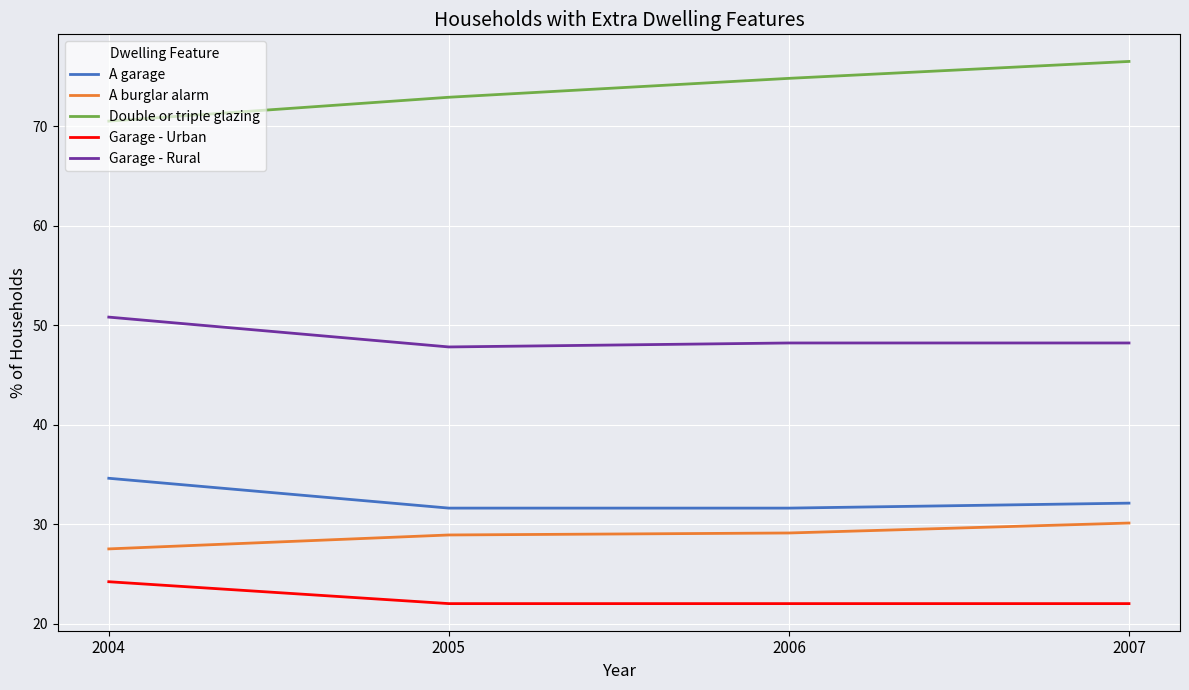

Which series has the largest total across all categories?

Double or triple glazing